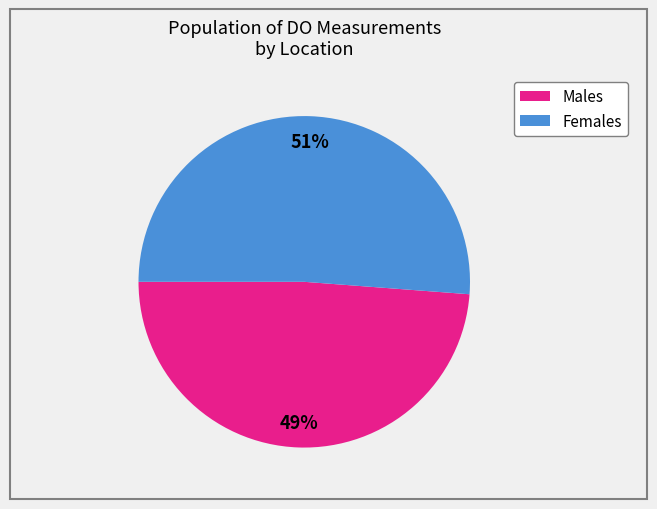

To the nearest percent, what is the difference between the largest and smallest slice percentages?

2%